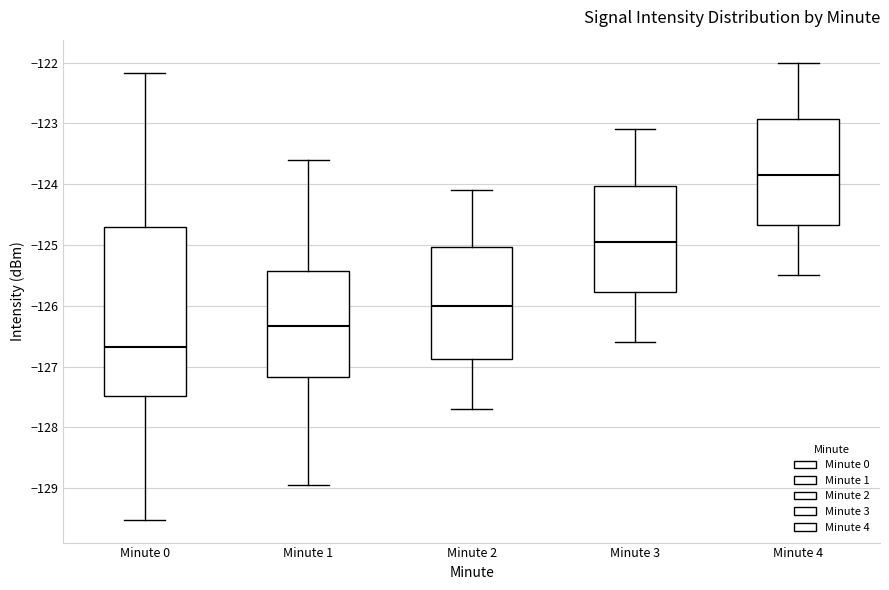

Where is the lower edge of the box for Minute 0 on the y-axis? The values are not printed on the chart, so give them approximately, as read against the axis.

-127.5